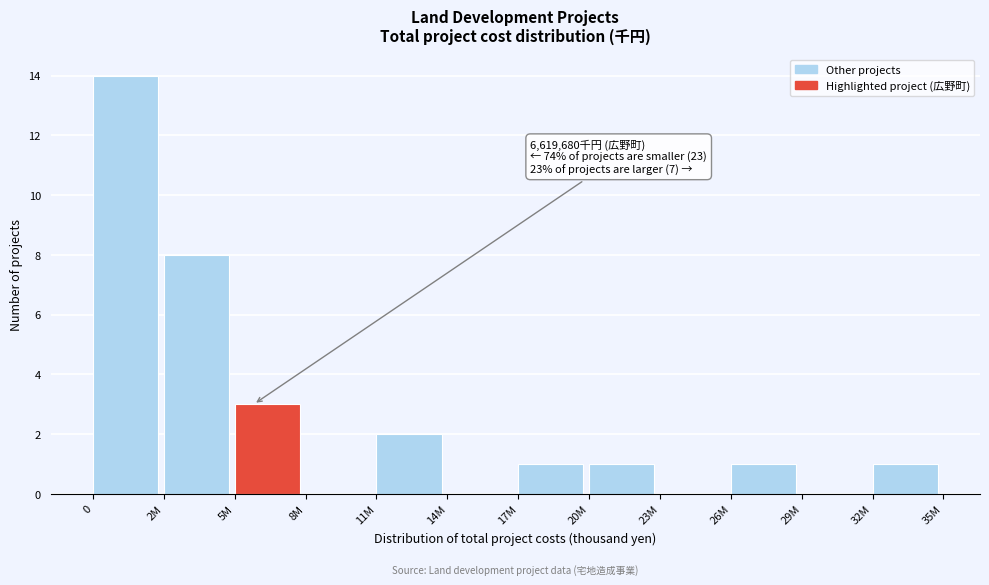

Reading left to right, list all the values displayed in this chart.

0=14	2M=8	5M=3	8M=0	11M=2	14M=0	17M=1	20M=1	23M=0	26M=1	29M=0	32M=1